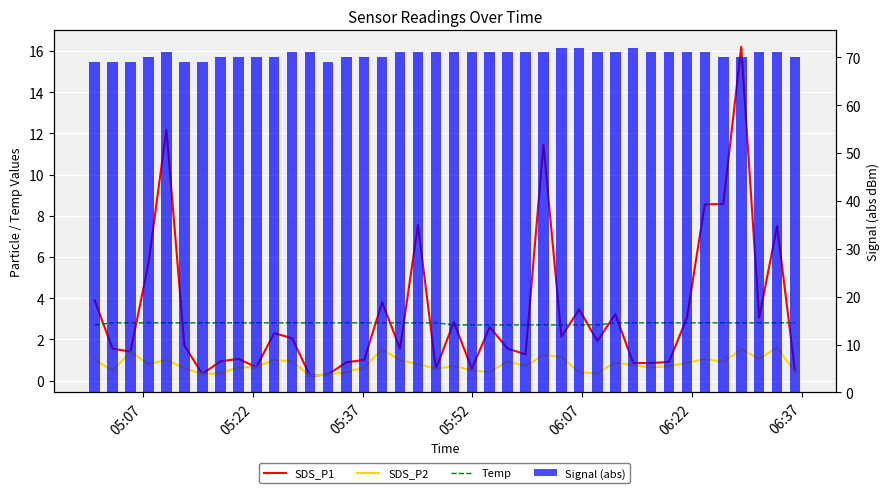

At which label does SDS_P1 first exceed 1?

05:07